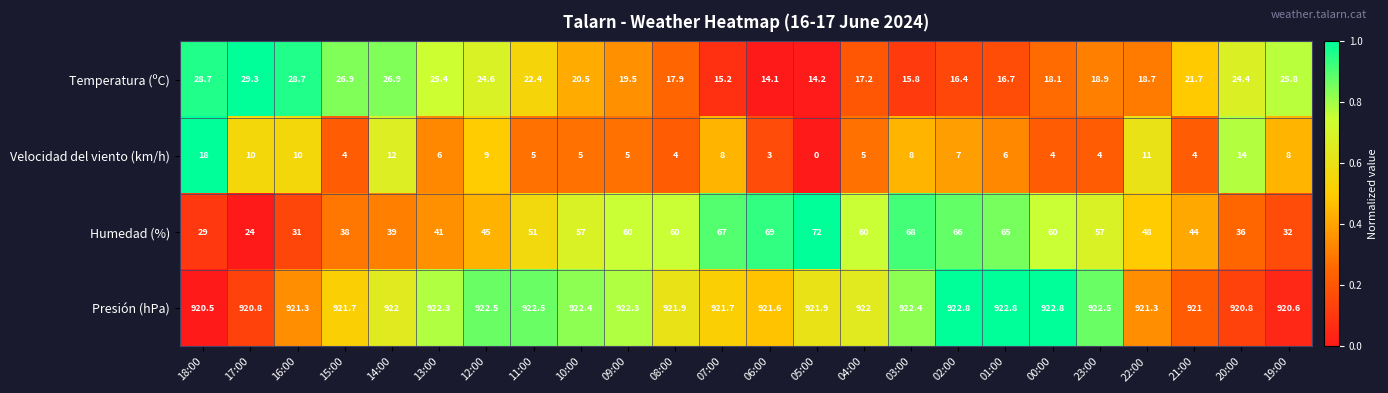

What is the difference between the Humedad (%) values at 11:00 and 08:00?

9.0